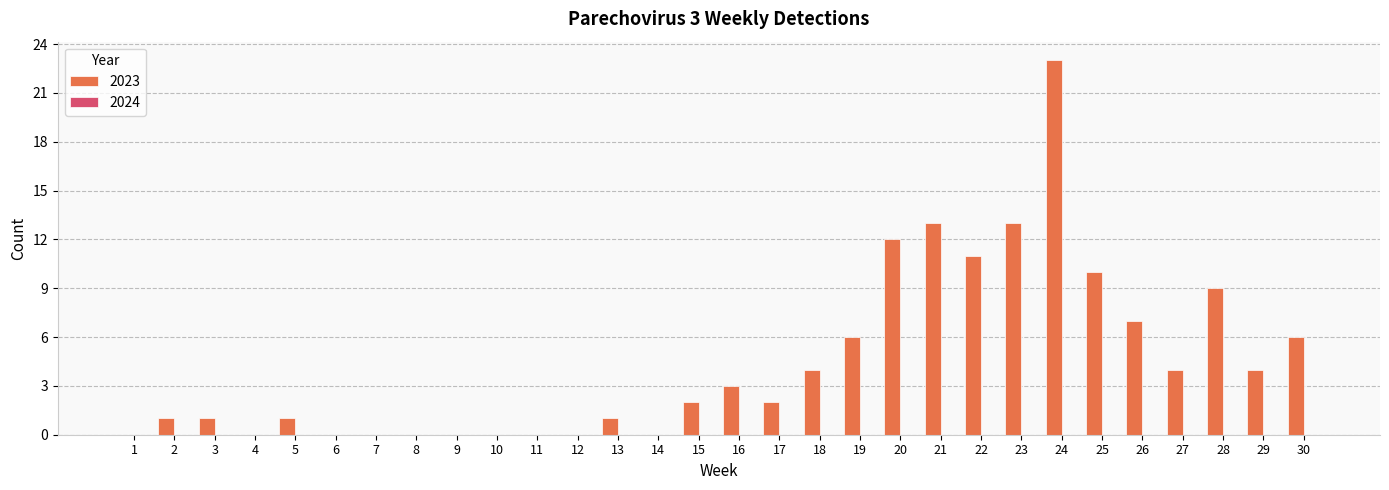

What is the sum of all values?

133